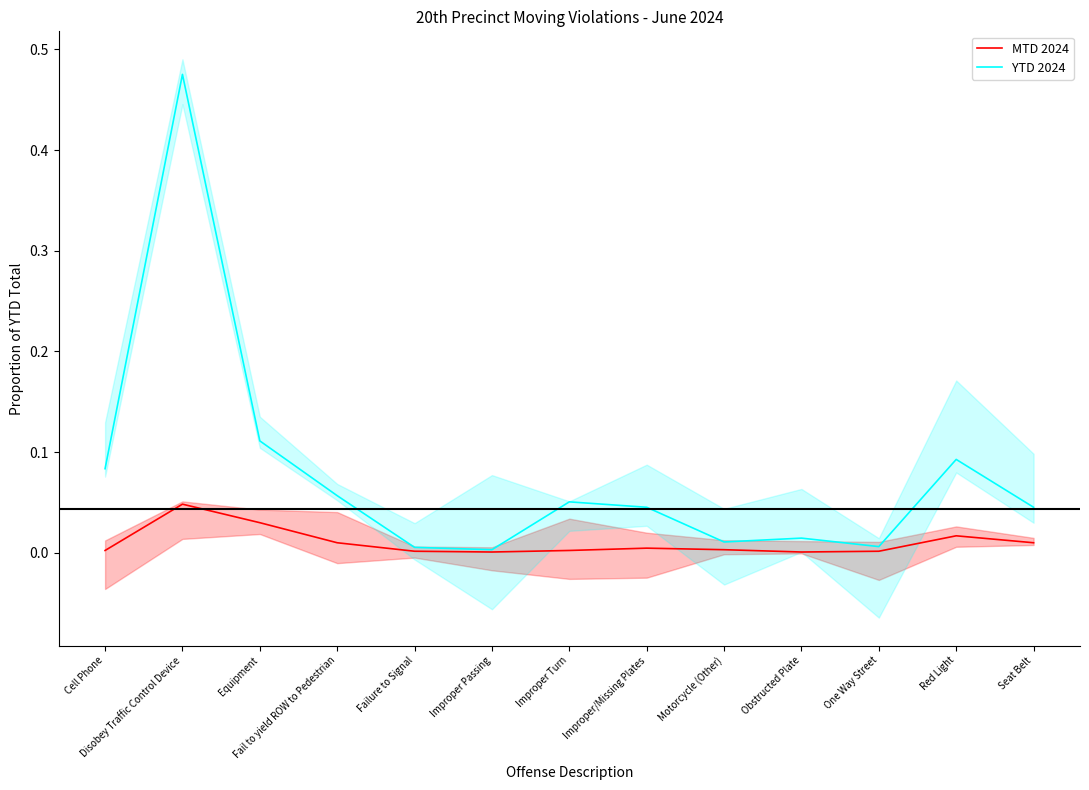

How many lines are shown in the chart?

2